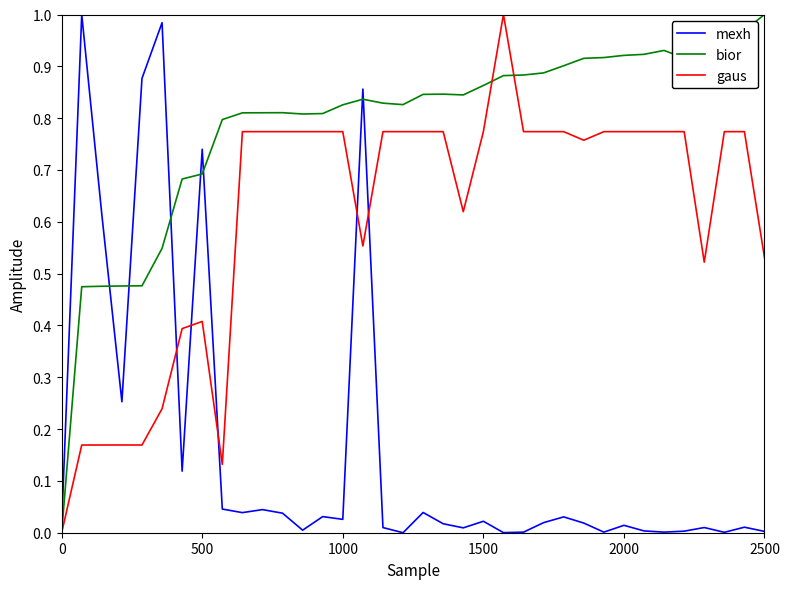

True or false: bior and mexh intersect in this chart.

True